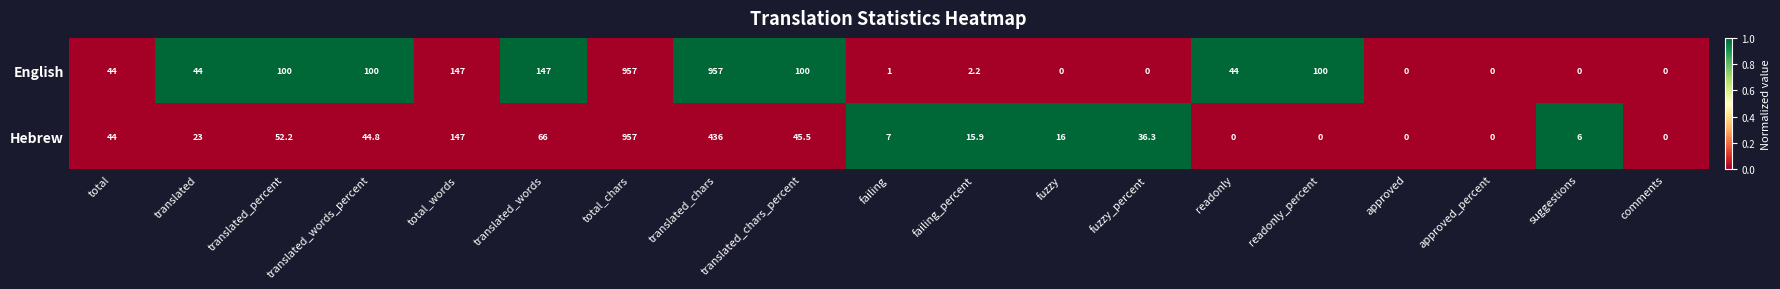

What is the spread (max minus min) of values at translated_words?

81.0